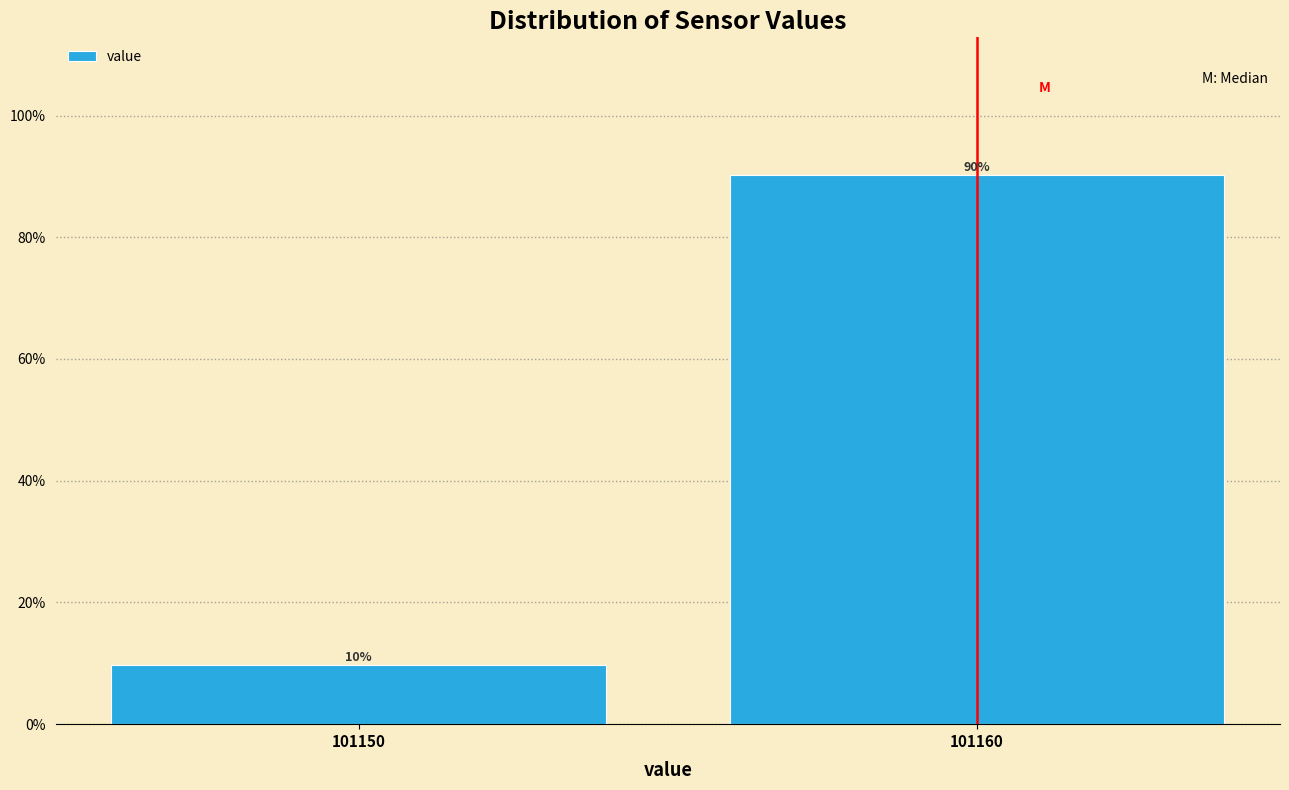

Does the chart contain any negative values?

No